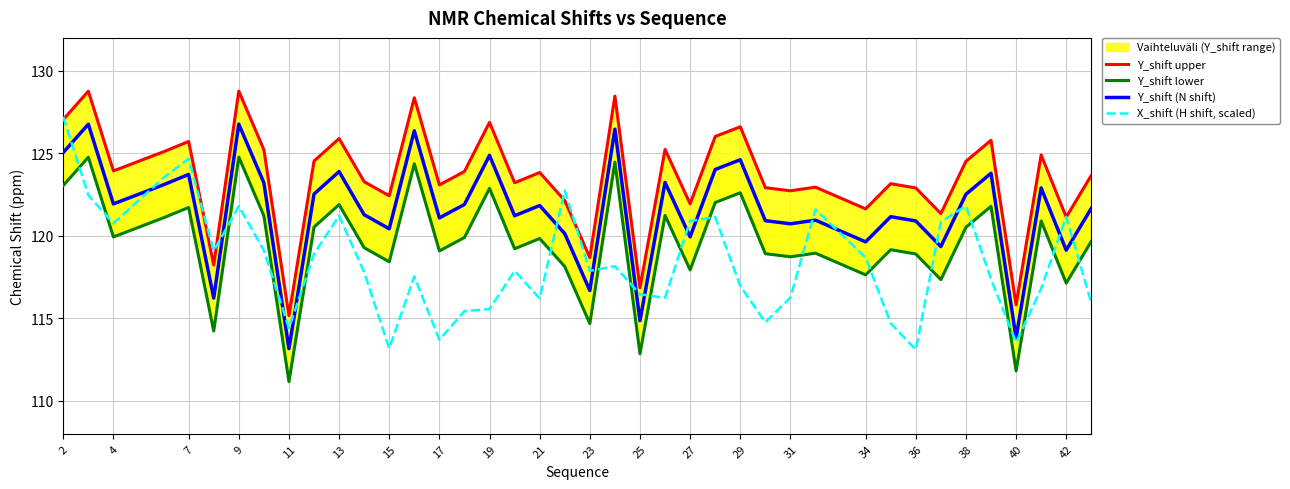

True or false: X_shift (H shift, scaled) has more than 2 points higher than both neighbors.

True